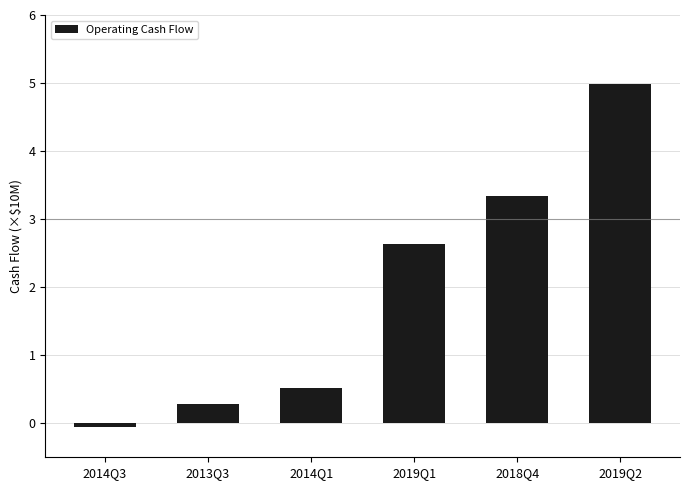

Which has a higher value, 2014Q3 or 2019Q1?

2019Q1